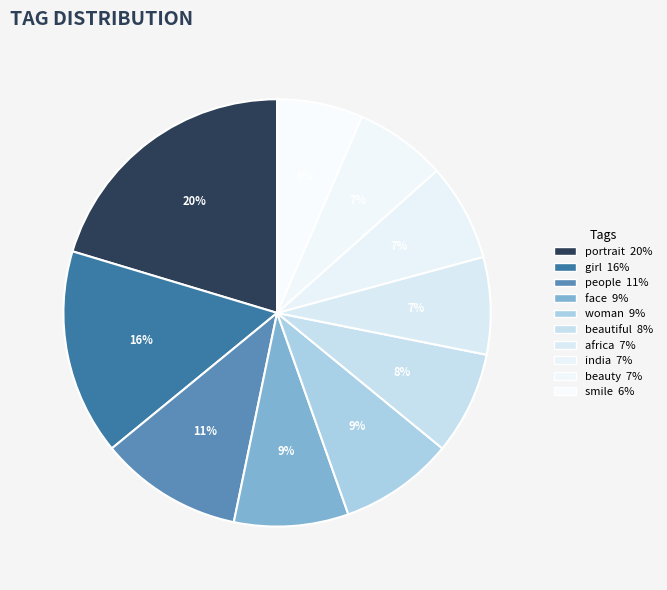

Count the number of slices in the pie.

10